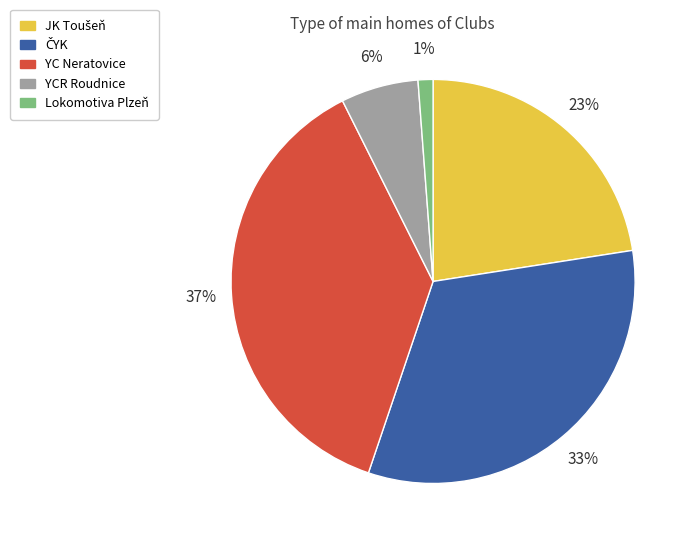

Is it true that YCR Roudnice is 20% of the pie?

False